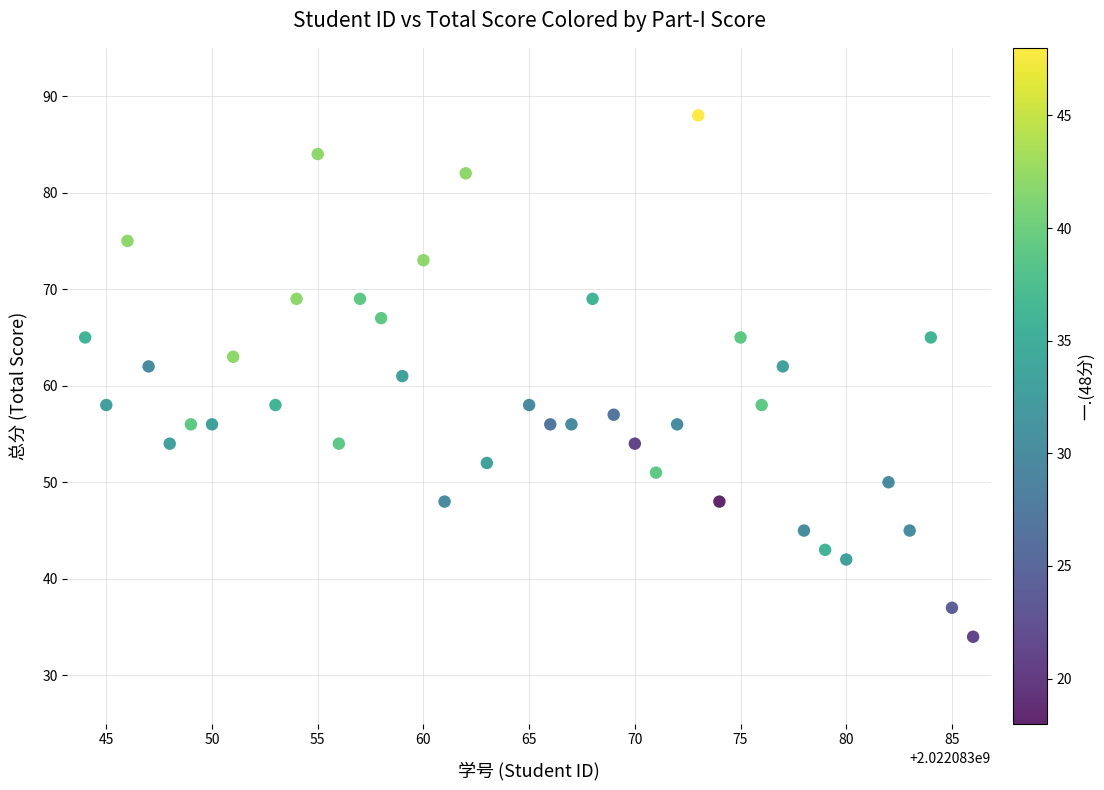

What is the range of Y values (max minus min)?

54